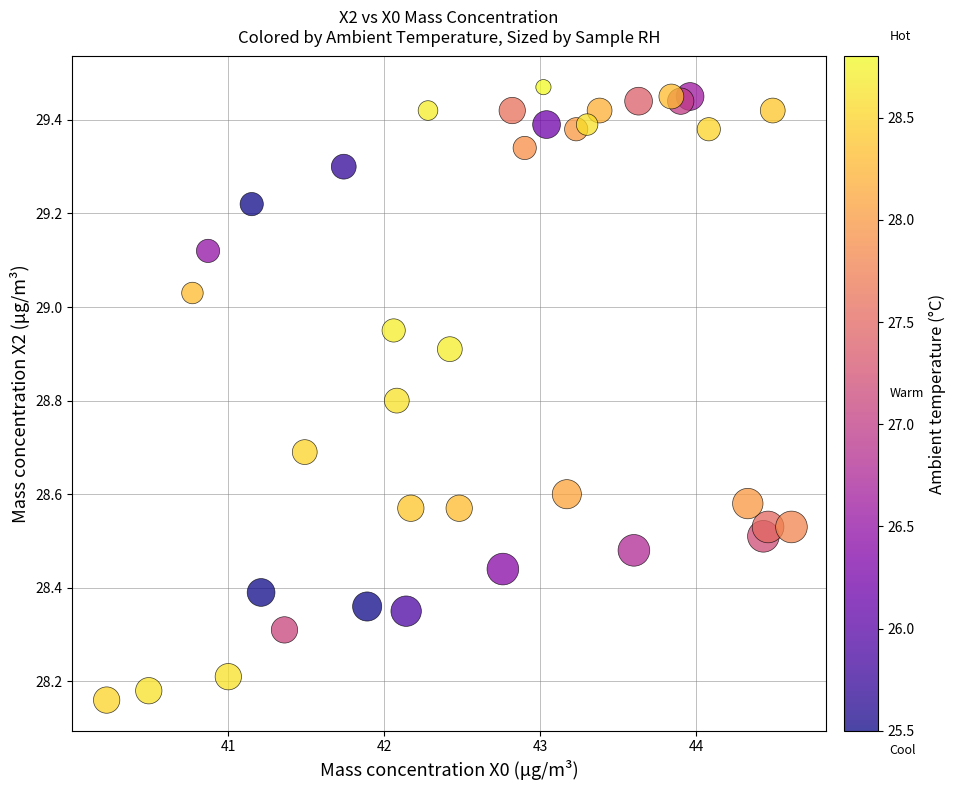

What is the range of X values (max minus min)?

4.4